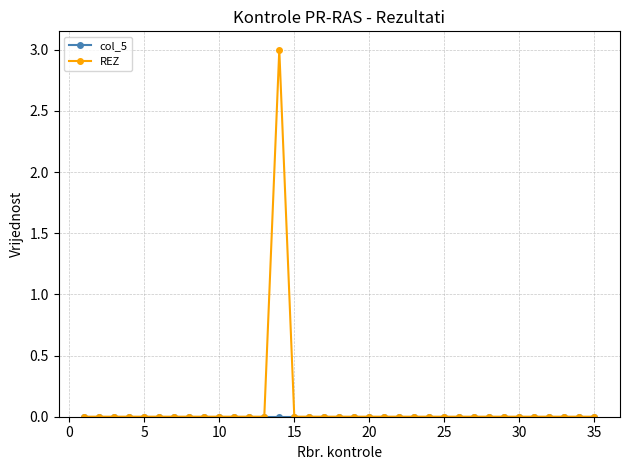

What is the difference between the maximum and minimum values in the REZ series?

3